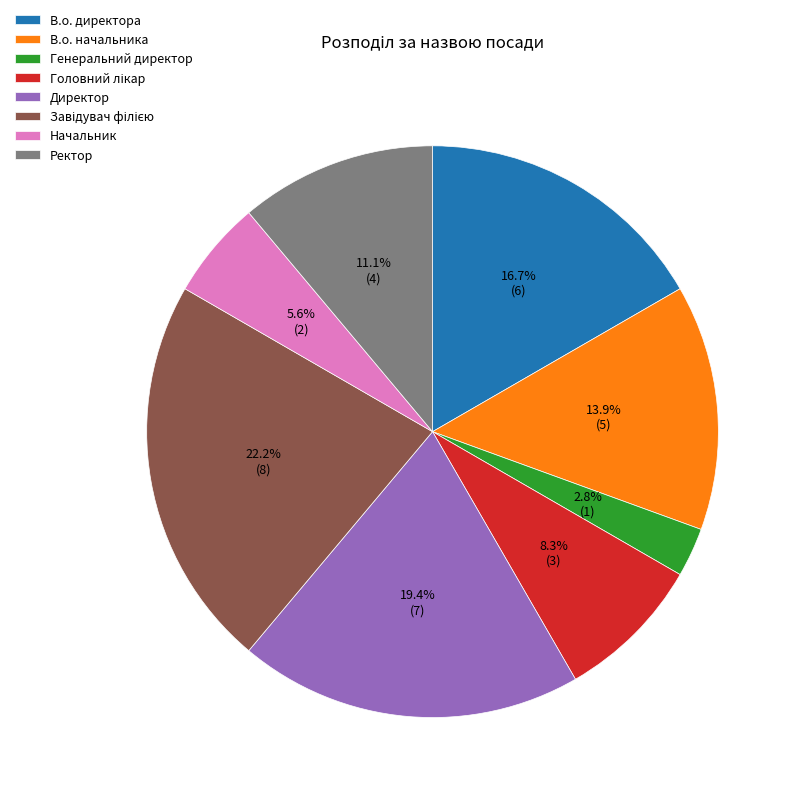

Does Директор account for over 50% of the chart?

No